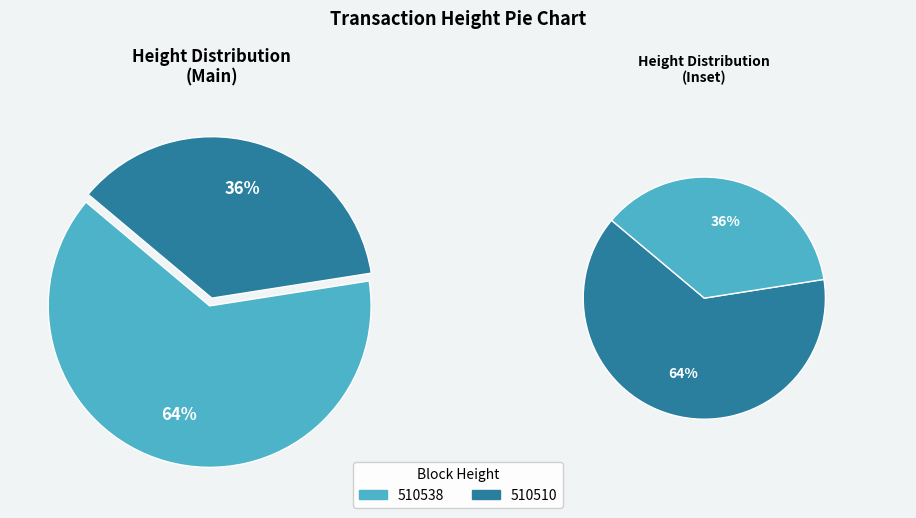

To the nearest percent, what is the combined percentage of 510510 and 510538?

100%